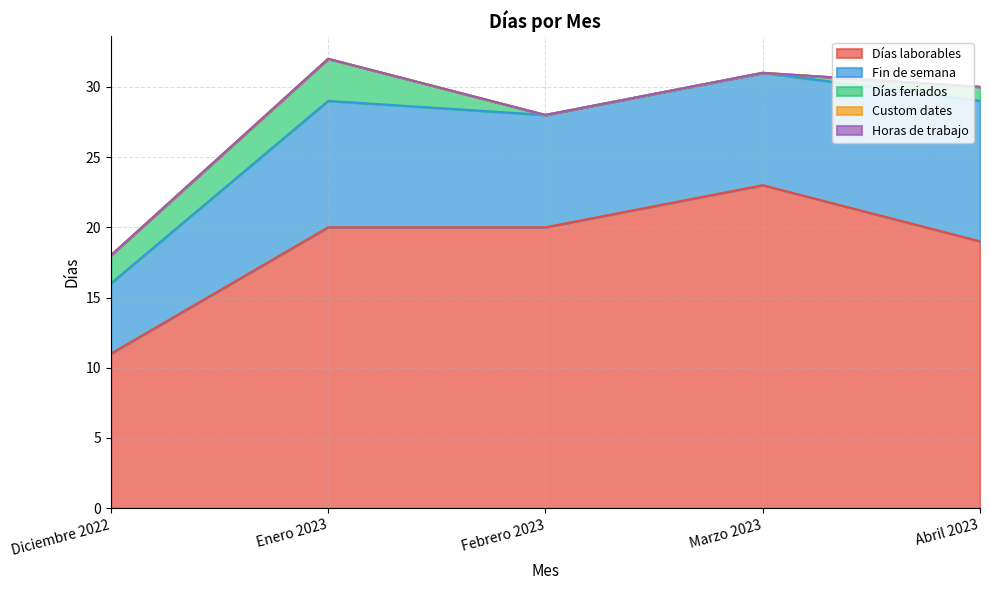

Where does the Días feriados series first go above 1?

Diciembre 2022